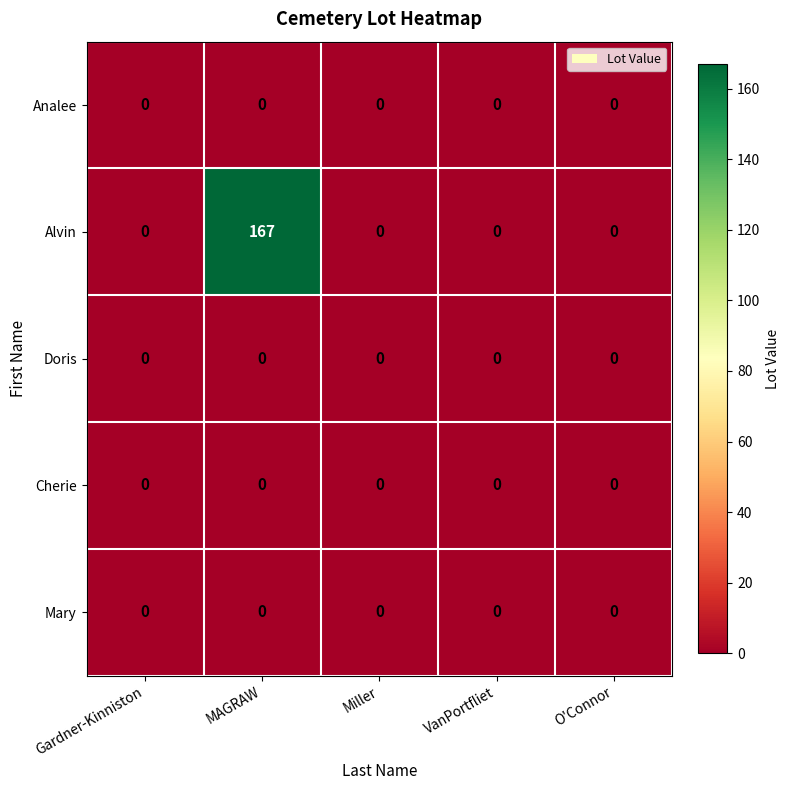

Which series has the largest total across all categories?

Alvin